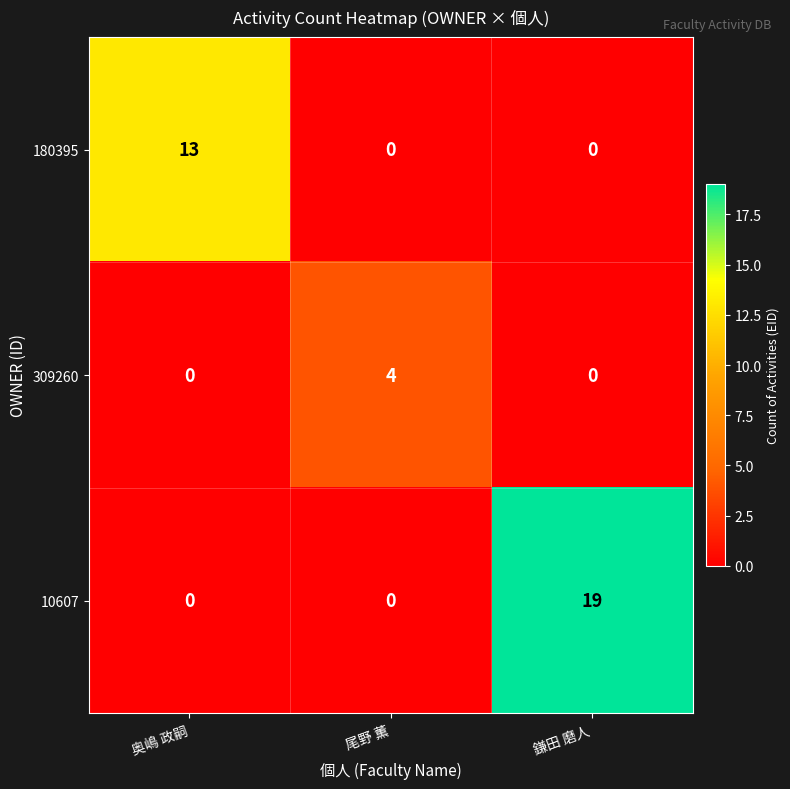

List the series in order of their peak value, lowest first.

309260, 180395, 10607